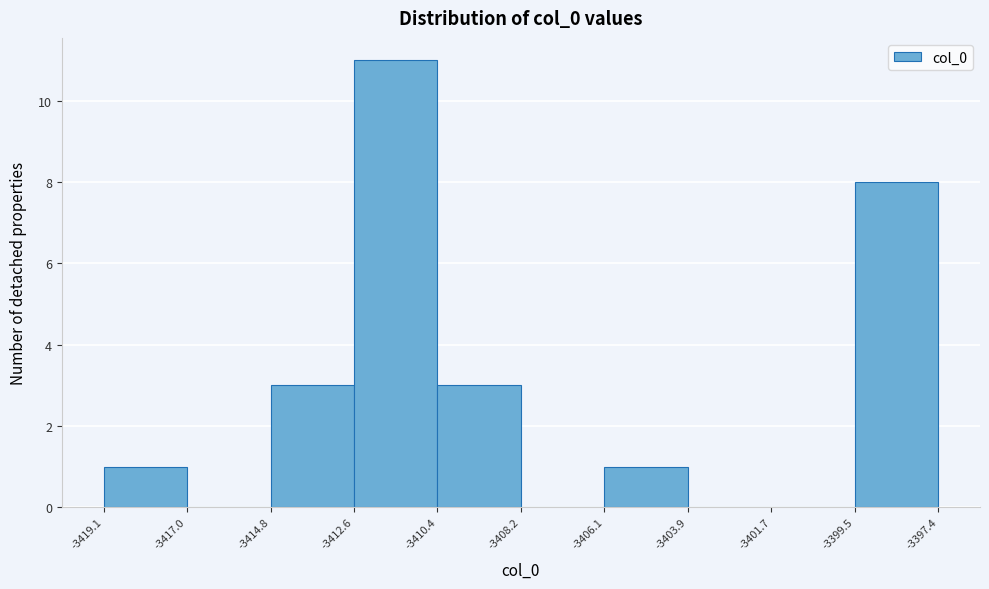

What is the height of the bar covering -3410.4 to -3408.2 on the x-axis? The values are not printed on the chart, so give them approximately, as read against the axis.

3